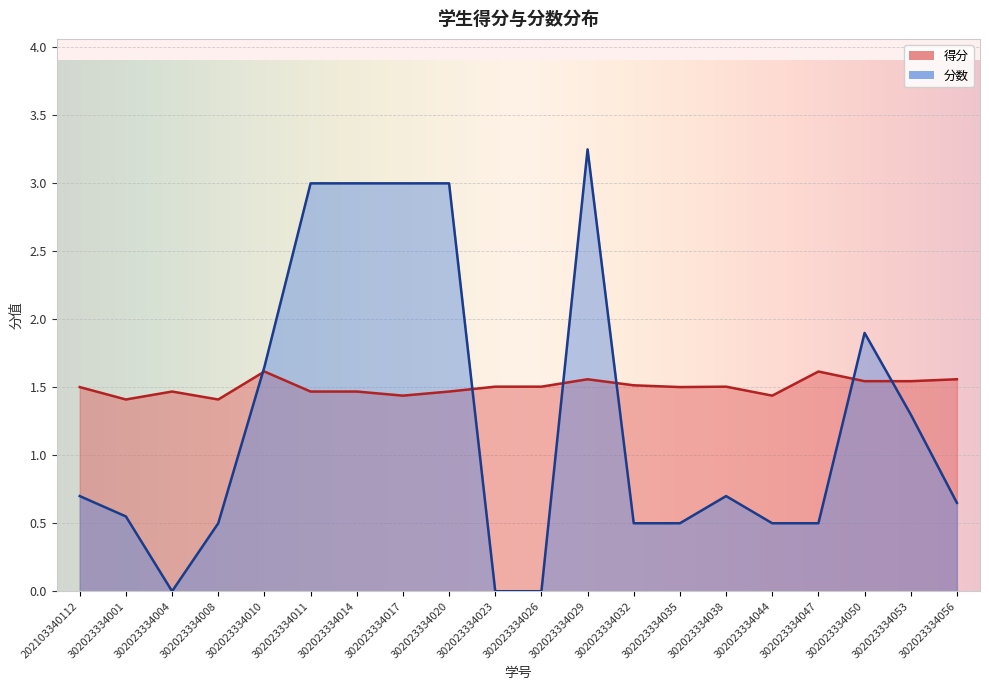

How many data points does each series have?

20